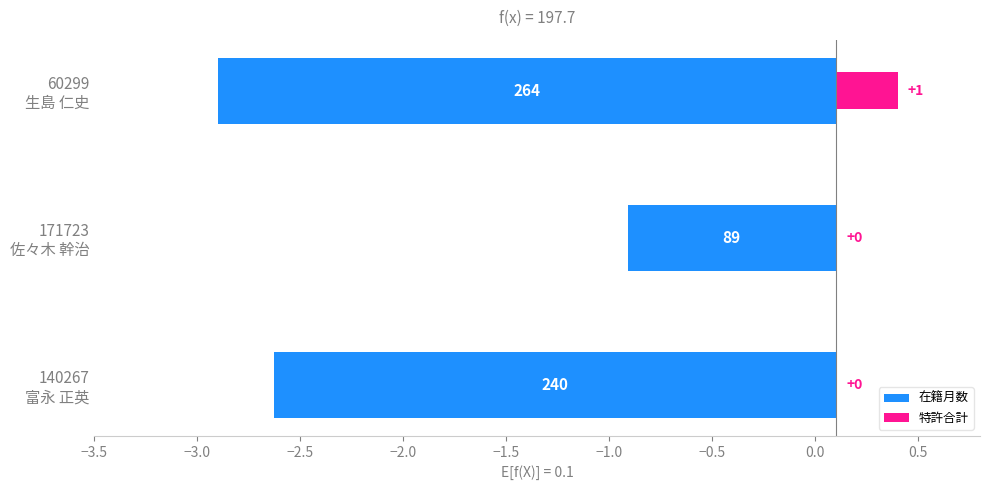

What position from the left is 140267 富永 正英?

3